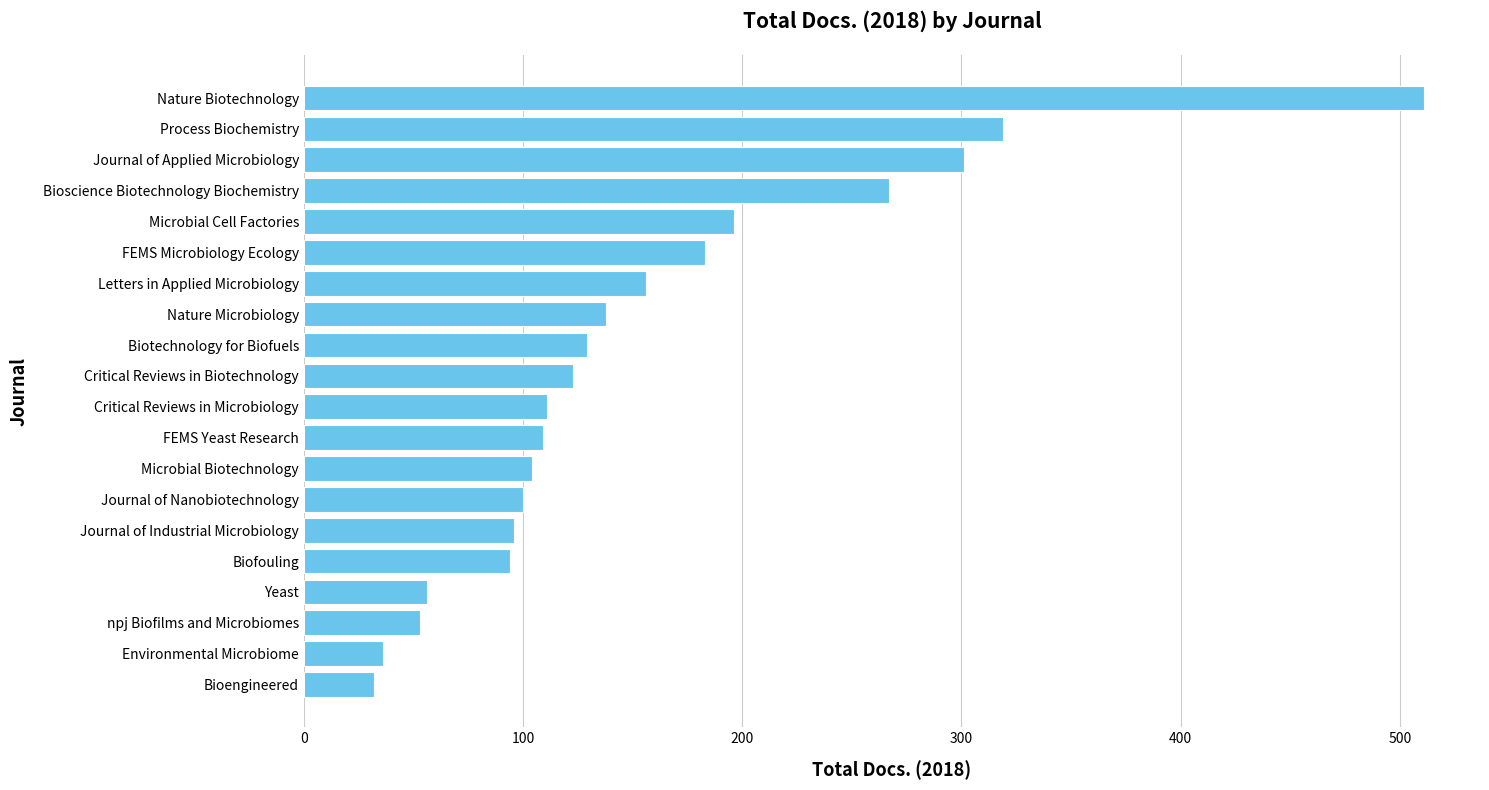

How many bars are there in total?

20